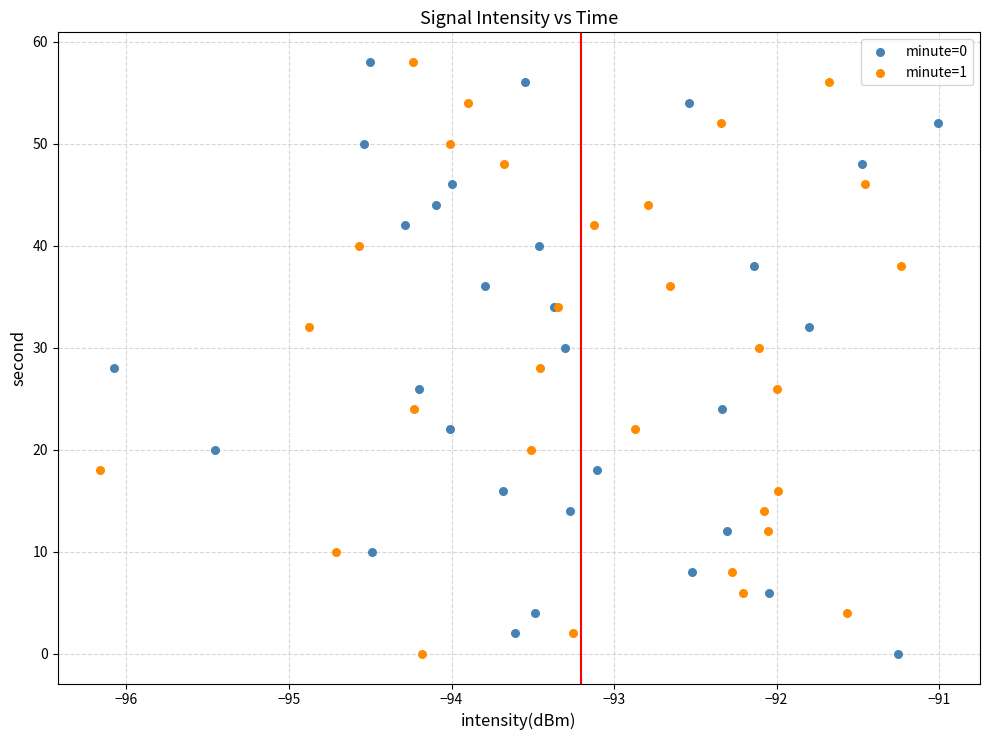

What are all the series names shown in the legend?

minute=0, minute=1